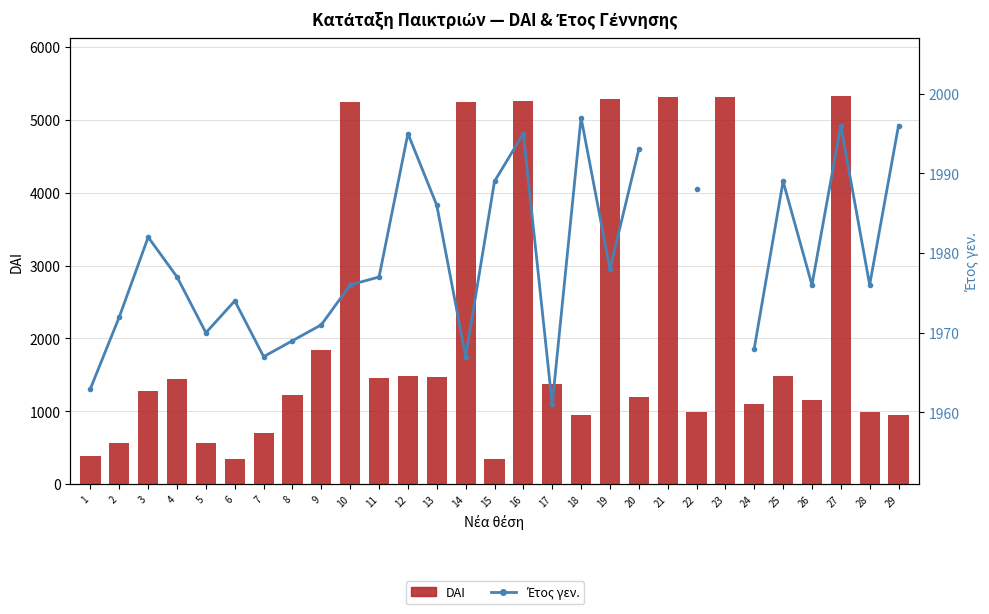

The Έτος γεν. series shows 1967.0 at 7. True or false?

True